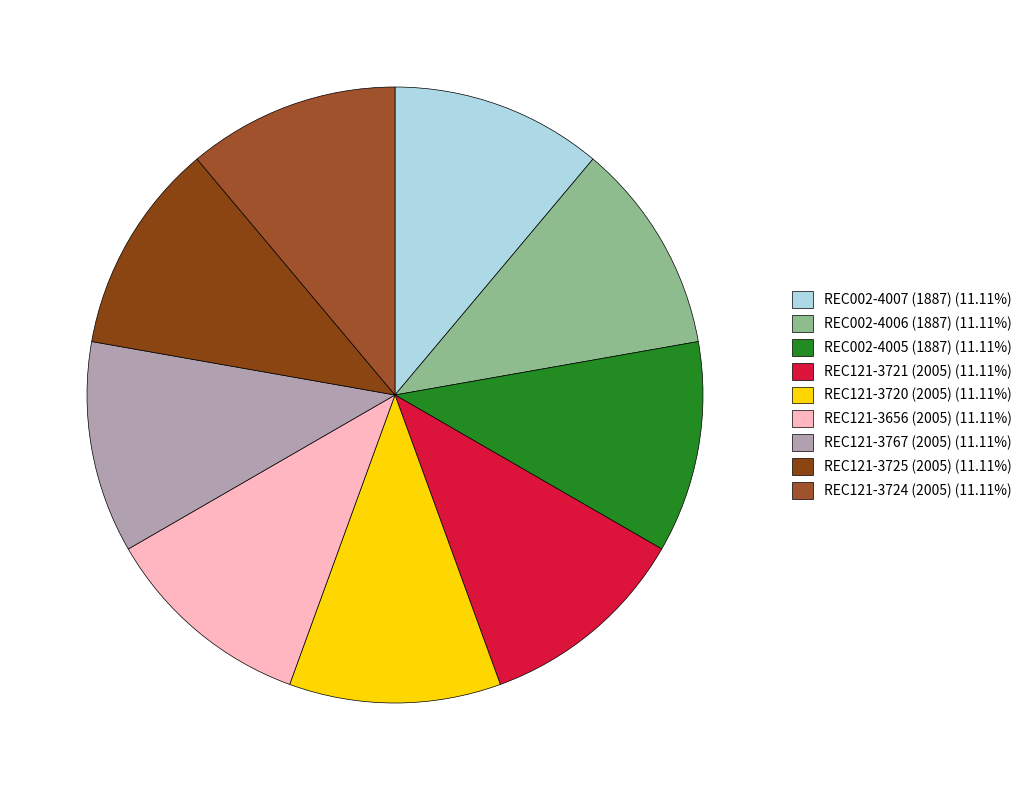

How many segments does this pie chart have?

9